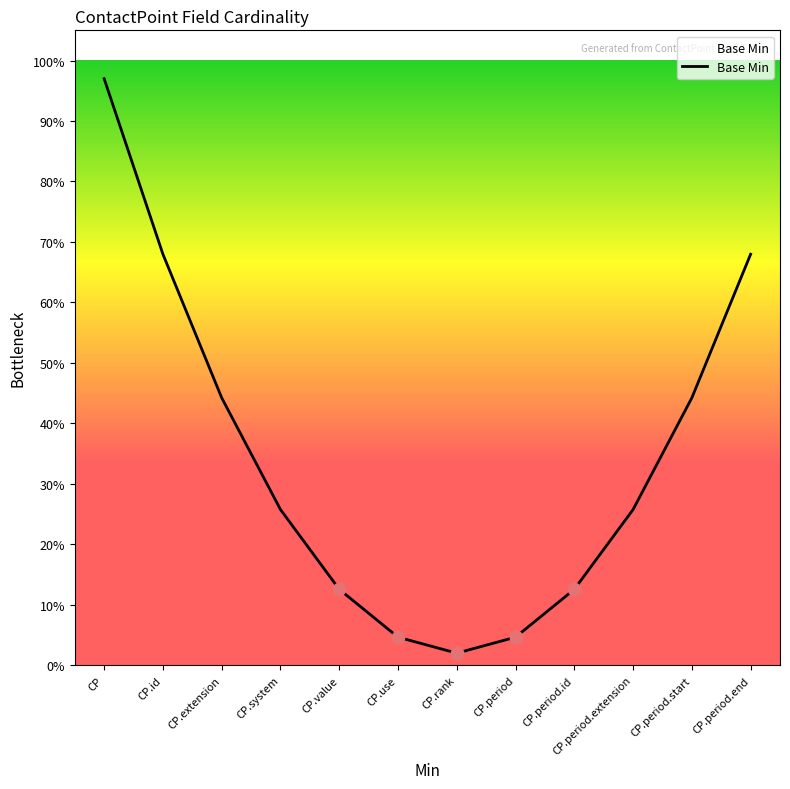

Does the chart have visible grid lines?

No